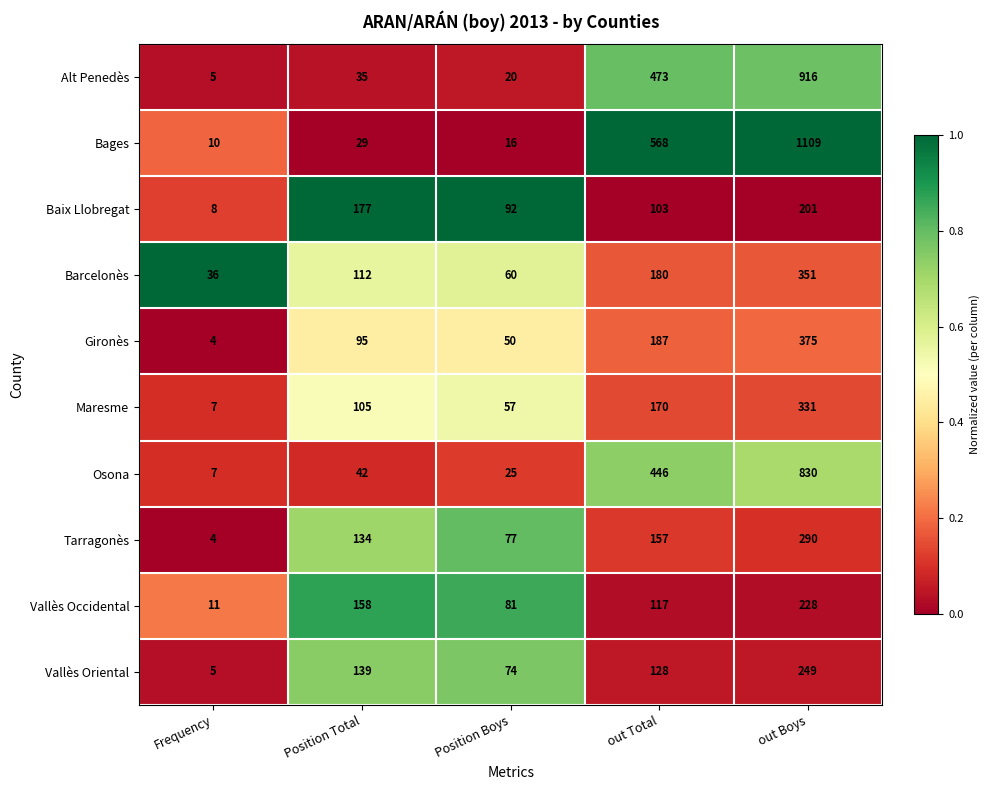

Which category has the lowest value in the Vallès Oriental series?

Frequency